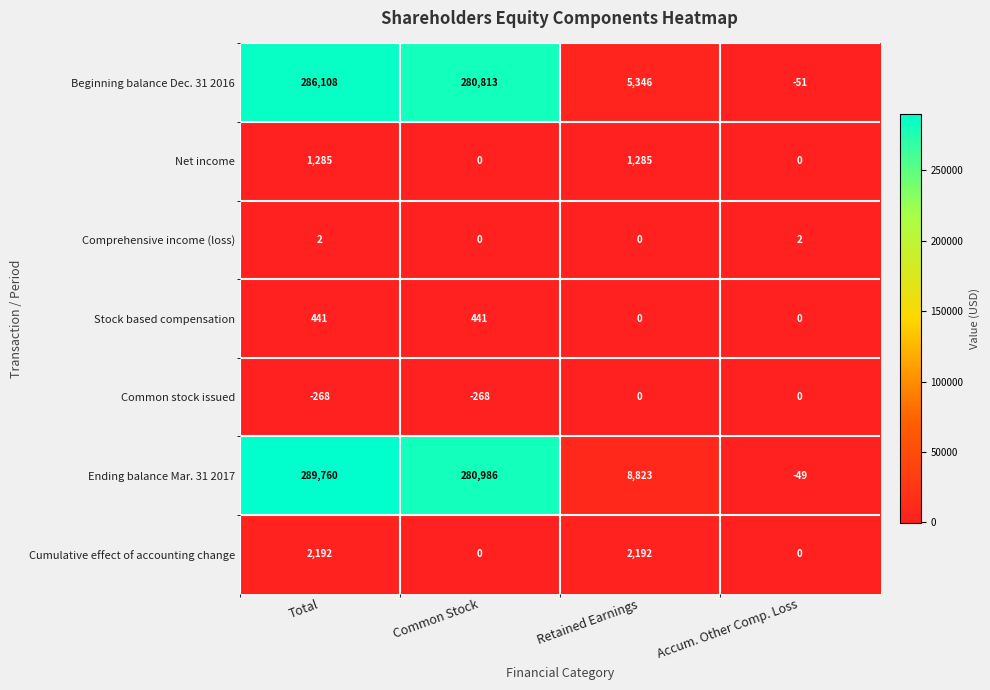

At how many categories does at least one series exceed 237271?

2